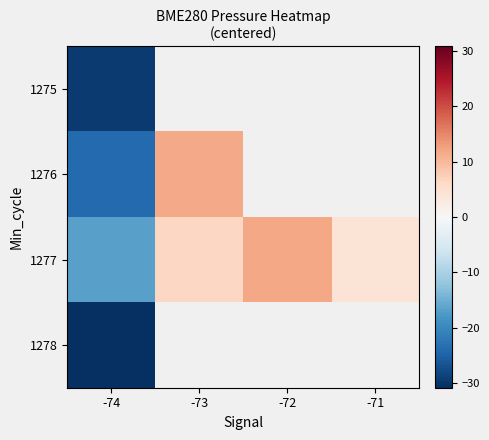

What is the approximate value of 1277 at -74?

-16.8